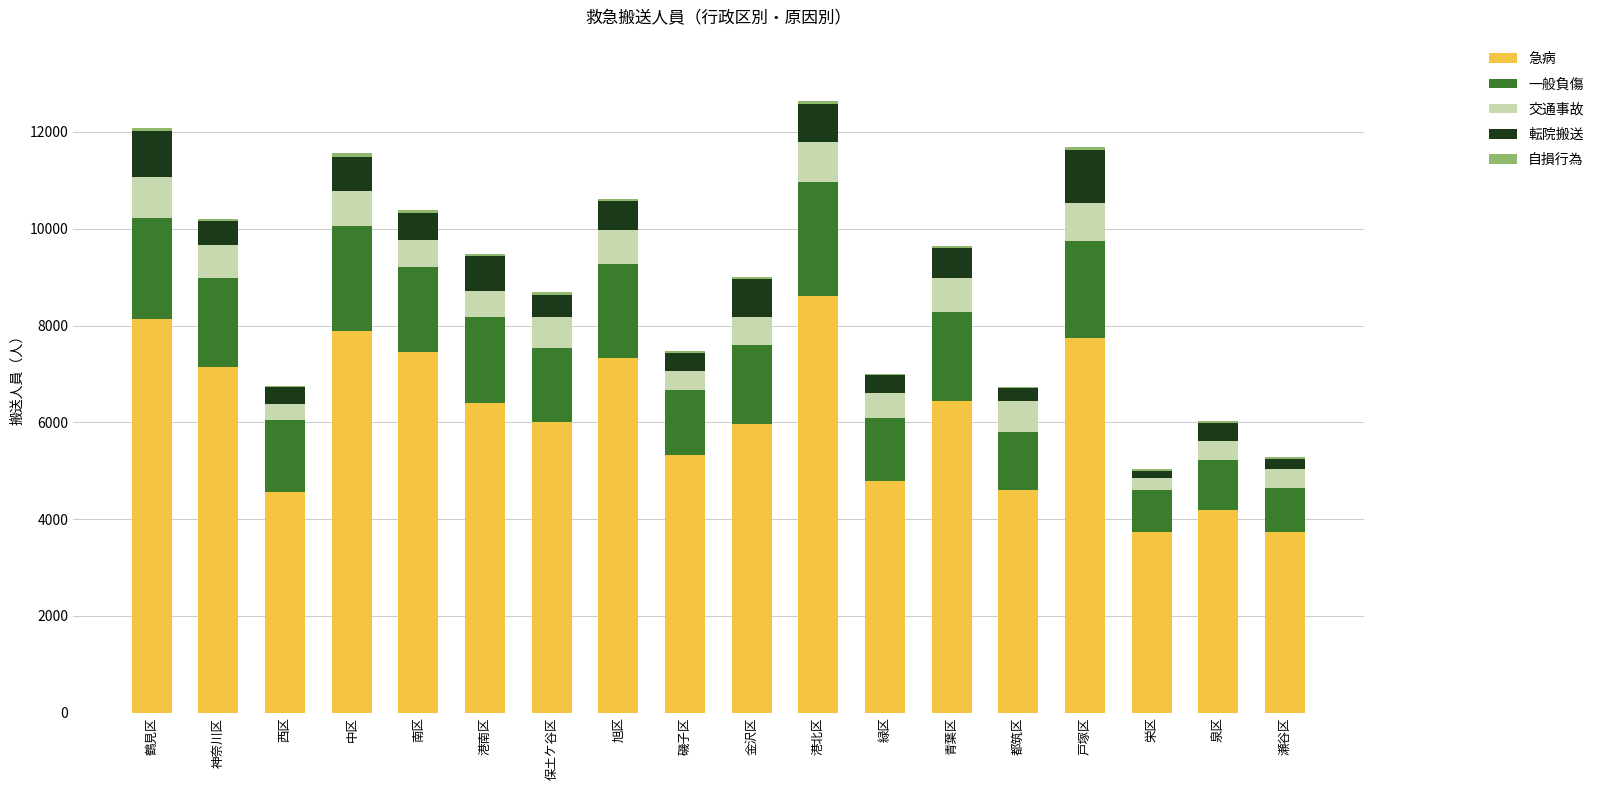

True or false: 急病 has a value of 1050 at 緑区.

False